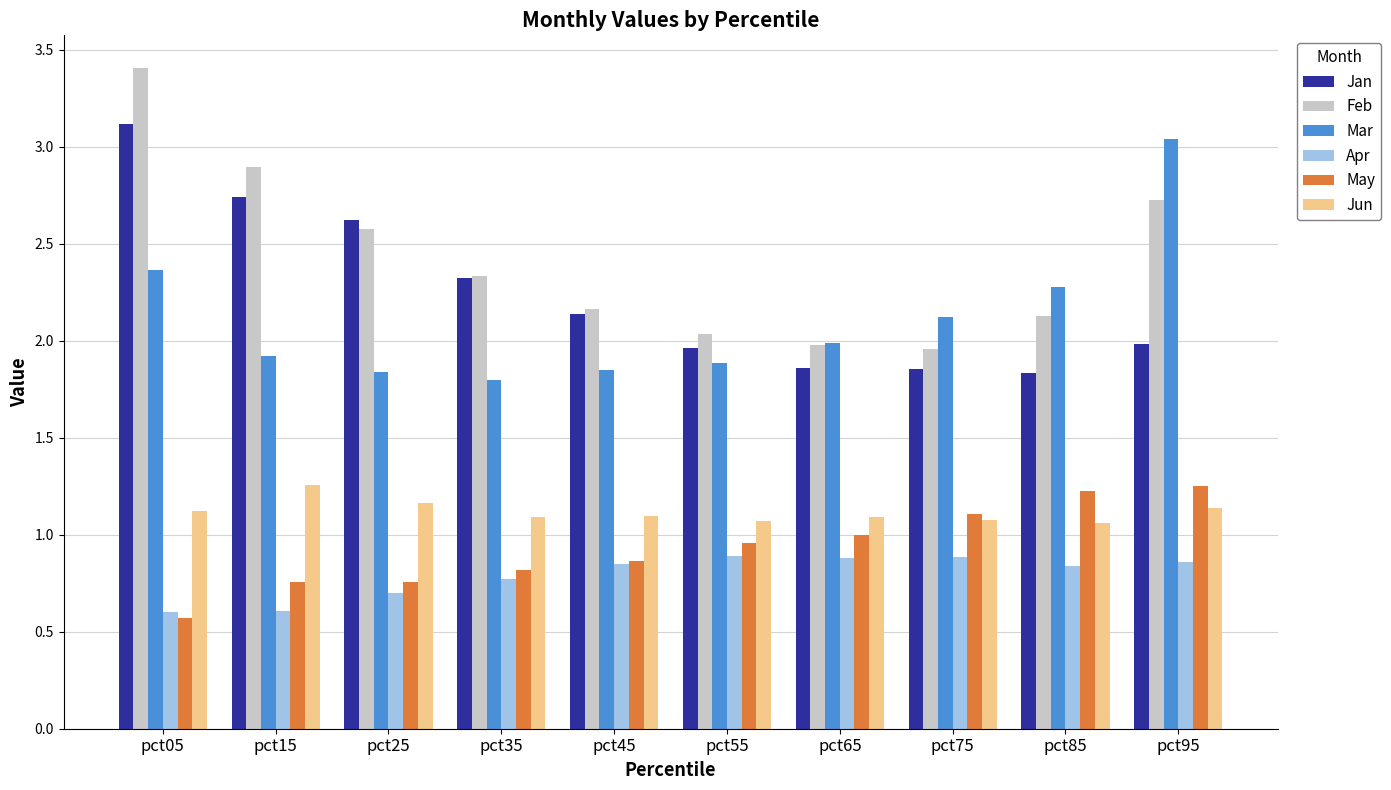

What is the maximum value shown in the chart?

3.4